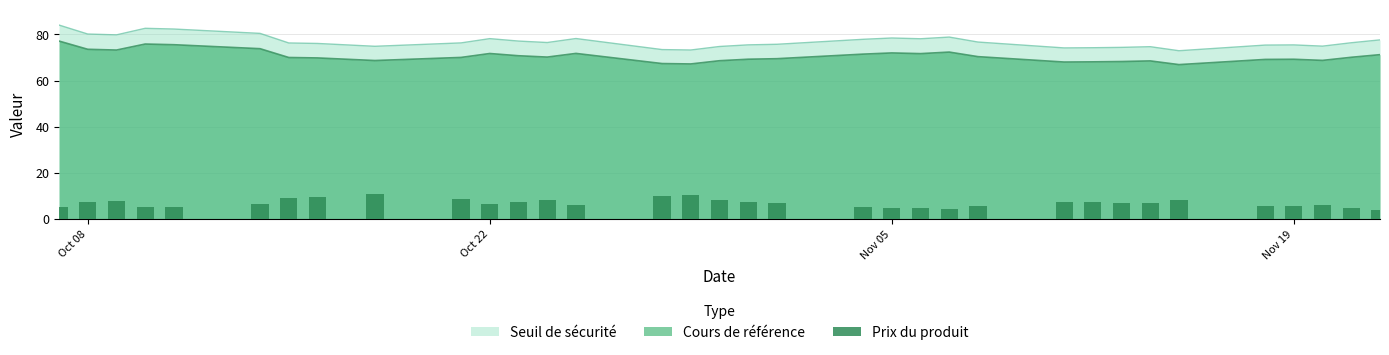

True or false: Cours de référence and Seuil de sécurité intersect in this chart.

False